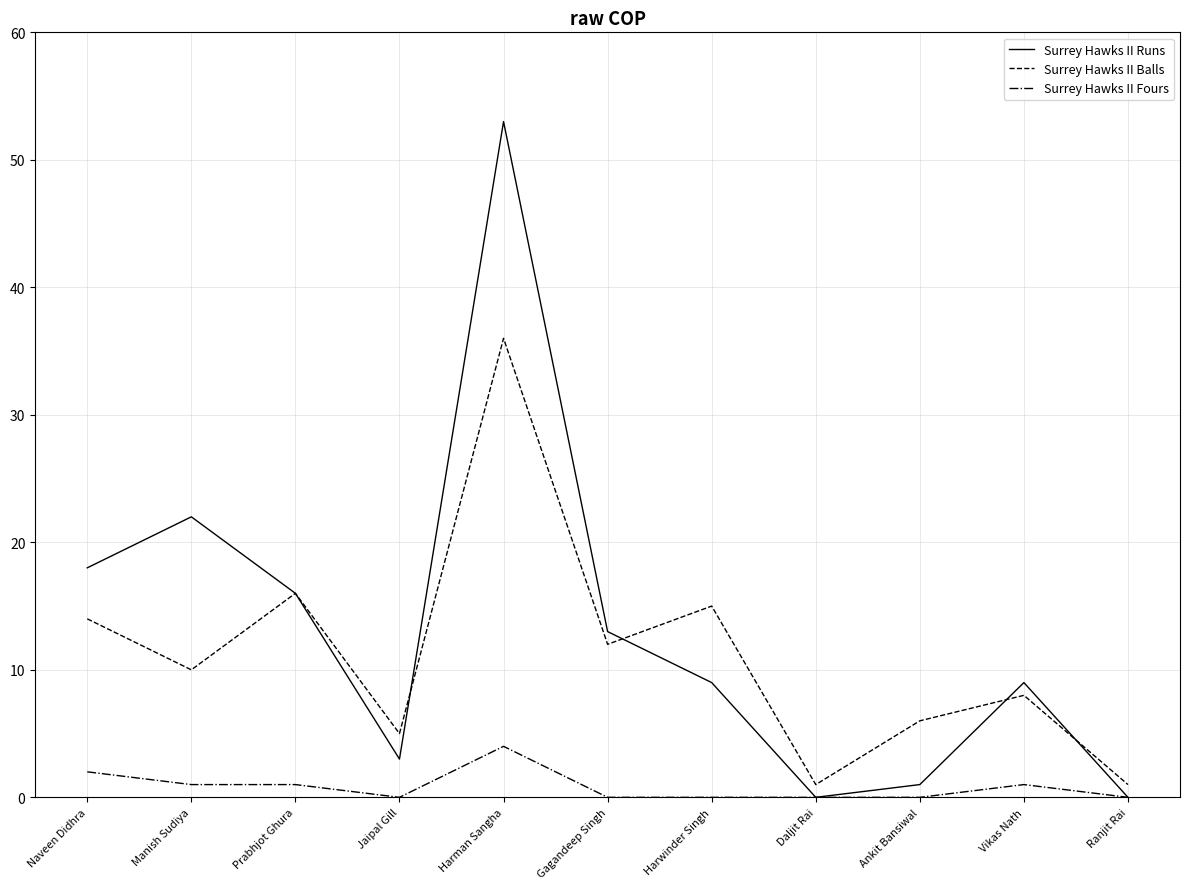

Reading left to right, what are all the values shown in this chart?

Surrey Hawks II Runs: 18	22	16	3	53	13	9	0	1	9	0
Surrey Hawks II Balls: 14	10	16	5	36	12	15	1	6	8	1
Surrey Hawks II Fours: 2	1	1	0	4	0	0	0	0	1	0